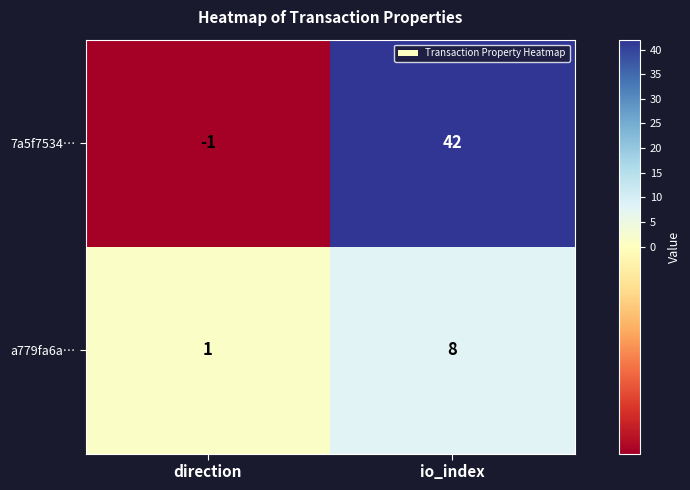

True or false: 7a5f7534… has a value of 72 at io_index.

False